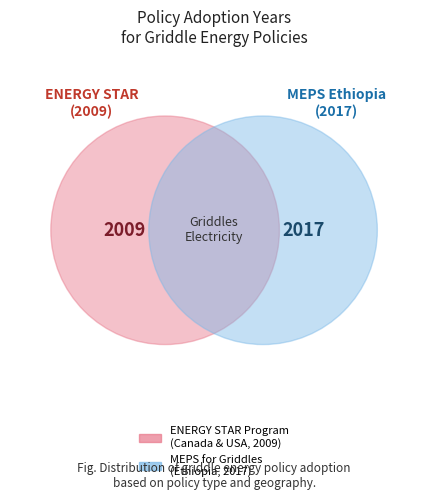

The ENERGY STAR Program Requirements for Griddles slice represents 43% of the pie. True or false?

False